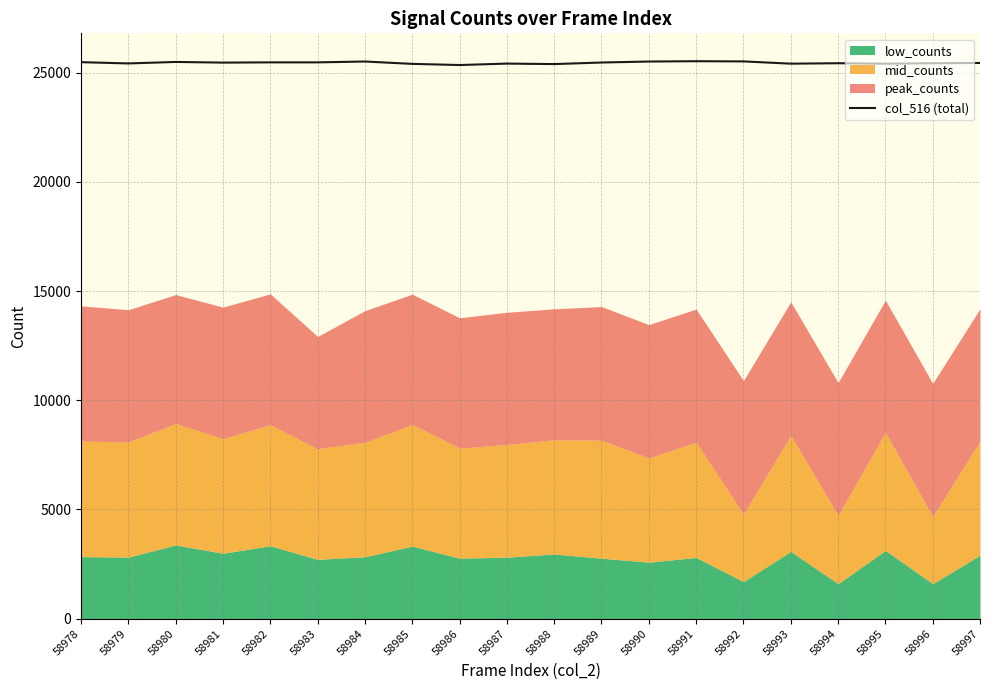

Reading left to right, what are all the values shown in this chart?

58978=25476	58979=25418	58980=25486	58981=25456	58982=25467	58983=25467	58984=25506	58985=25398	58986=25345	58987=25411	58988=25389	58989=25460	58990=25505	58991=25520	58992=25511	58993=25408	58994=25427	58995=25406	58996=25427	58997=25440